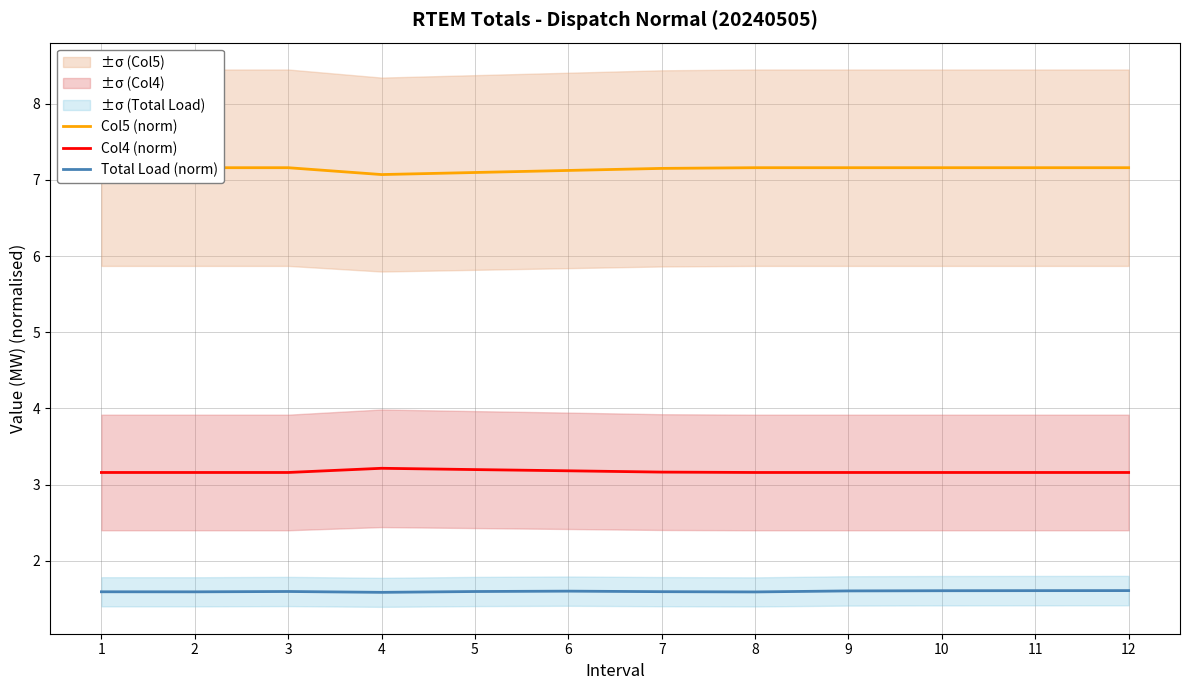

At which category does Col5 (norm) reach its first local valley?

4